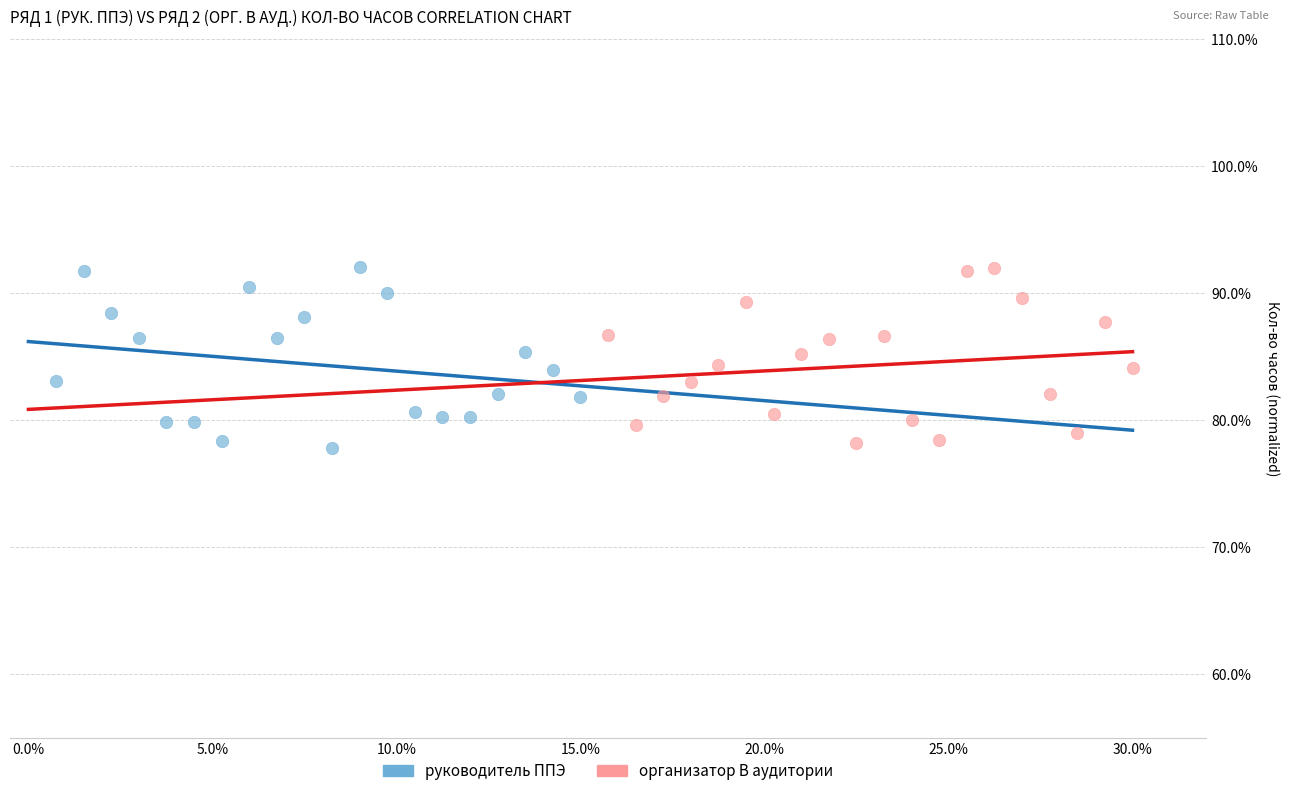

What are all the series names shown in the legend?

руководитель ППЭ, организатор В аудитории